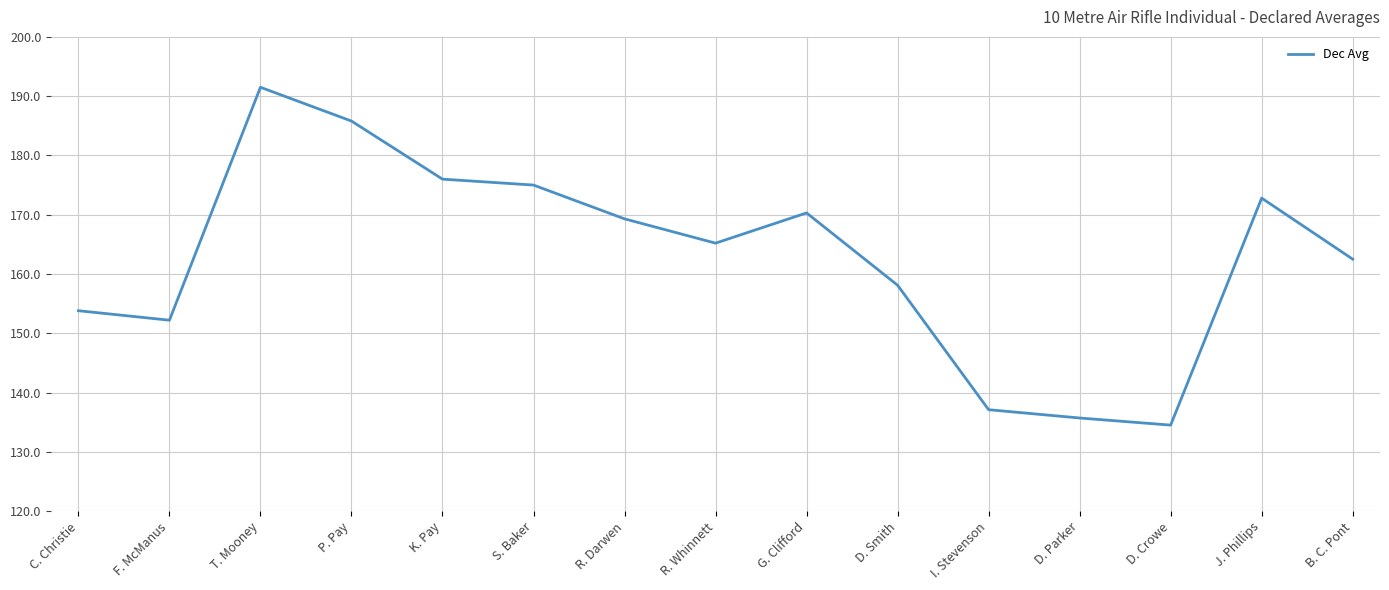

Reading left to right, transcribe all the data shown in this chart.

153.8	152.2	191.5	185.8	176.0	175.0	169.3	165.2	170.3	158.1	137.1	135.7	134.5	172.8	162.5